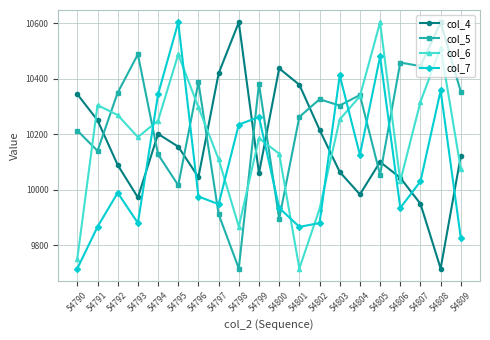

Between 54796 and 54807, which series saw the biggest shift?

col_4